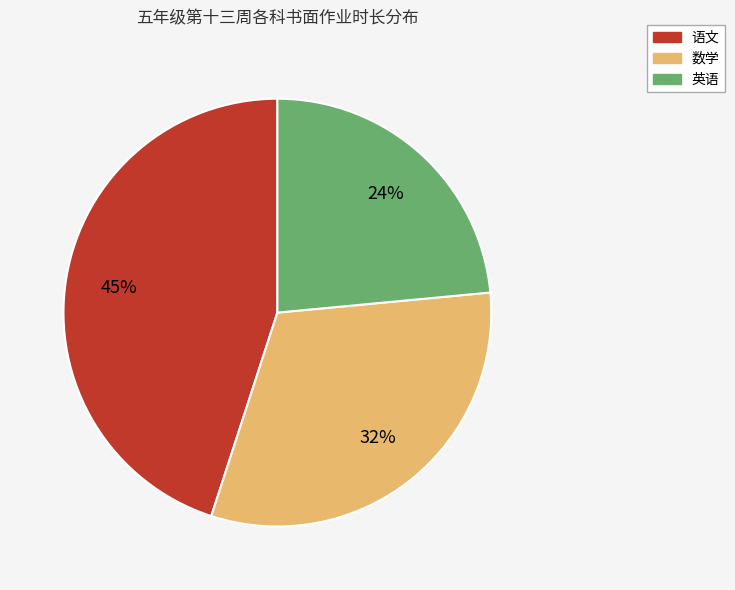

Does any single category account for the majority?

No